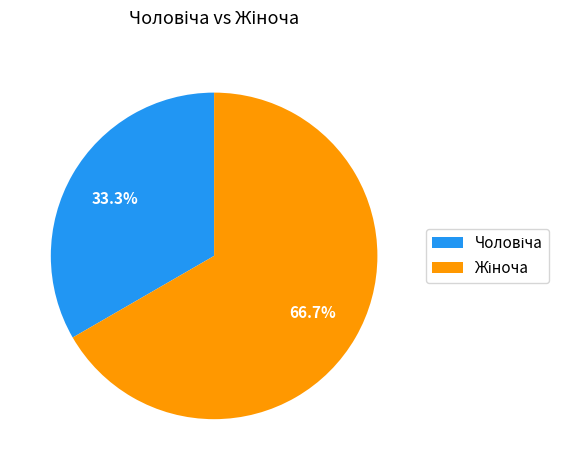

Does any single category account for the majority?

Yes